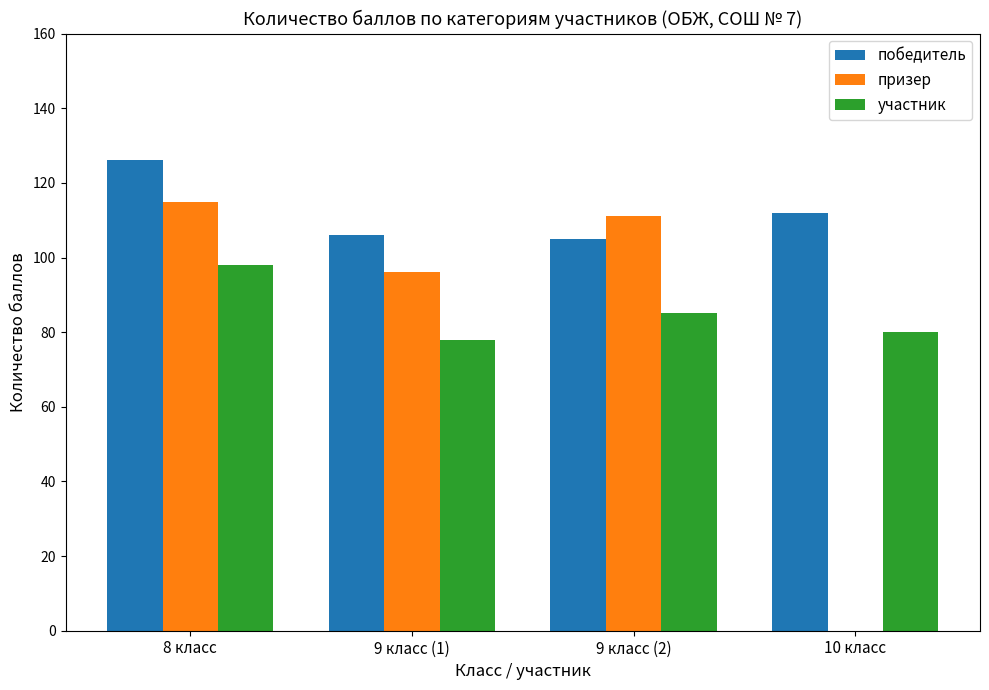

Where is участник nearest to the value 88?

9 класс (2)